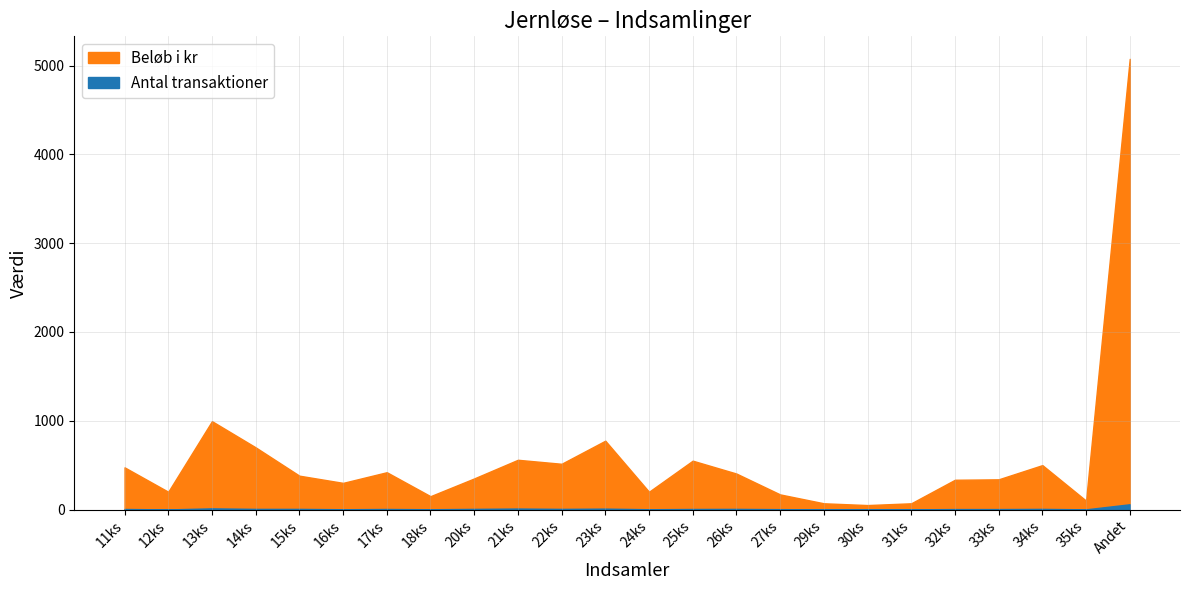

Which series has the largest total across all categories?

Beløb i kr